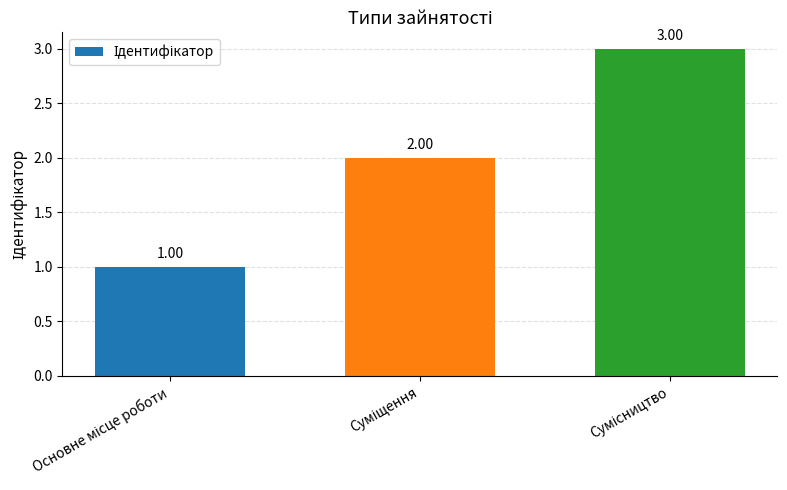

What is the sum of all values?

6